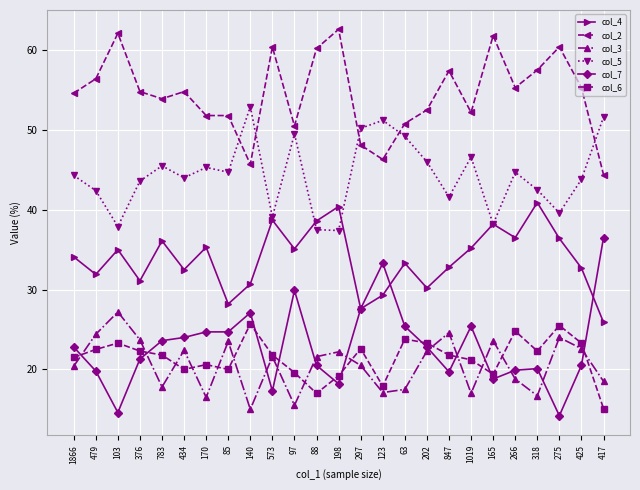

Where is the first local minimum for col_2?

783